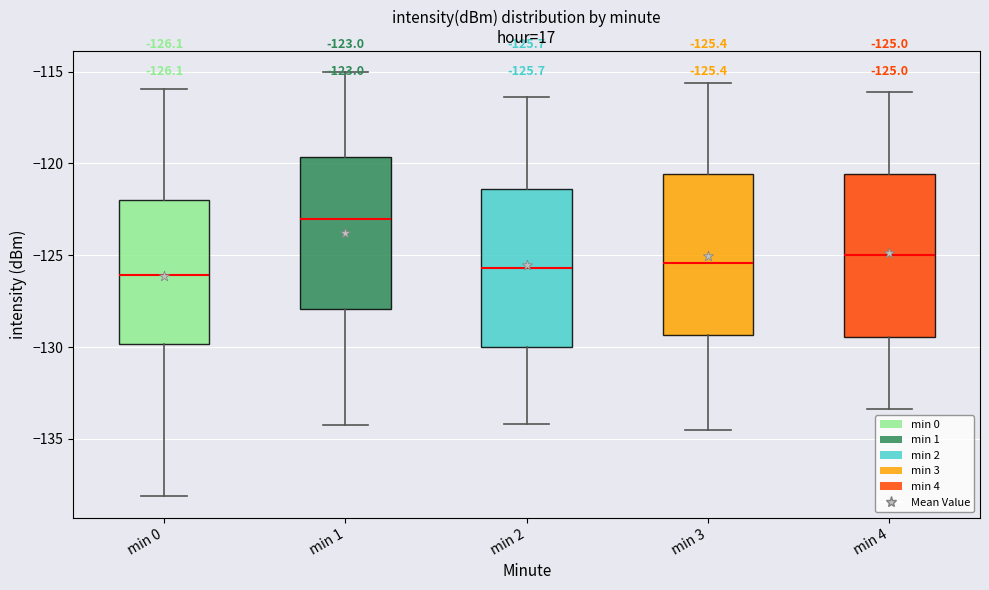

Which box has the highest median line?

min 1